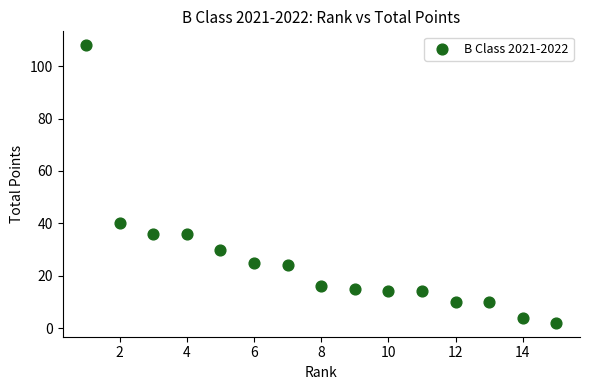

What is the range of Y values (max minus min)?

106